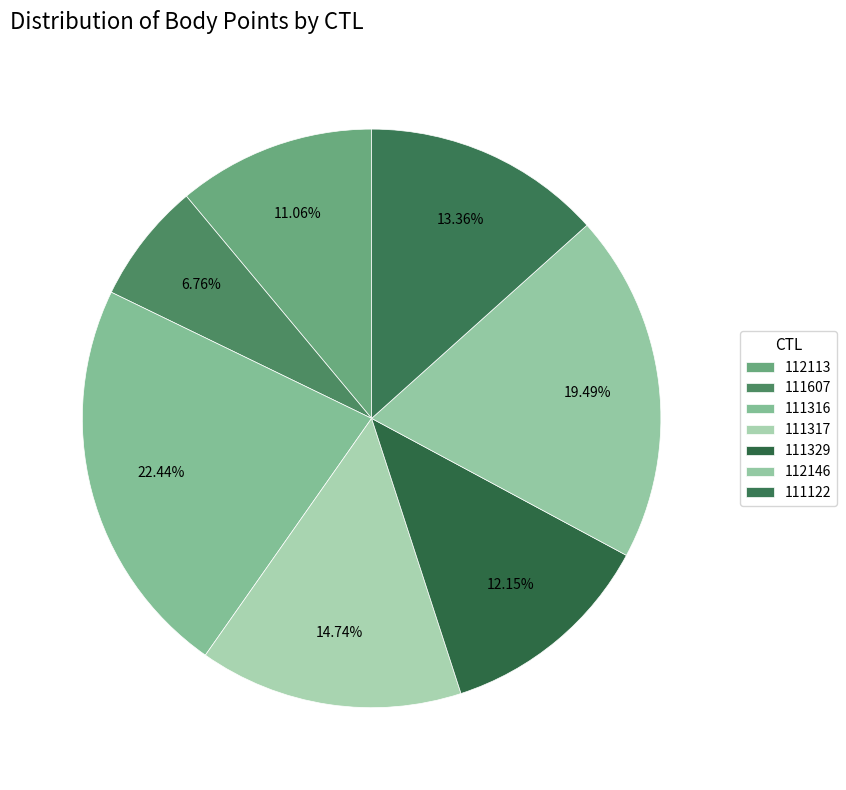

Does 111122 account for over 50% of the chart?

No